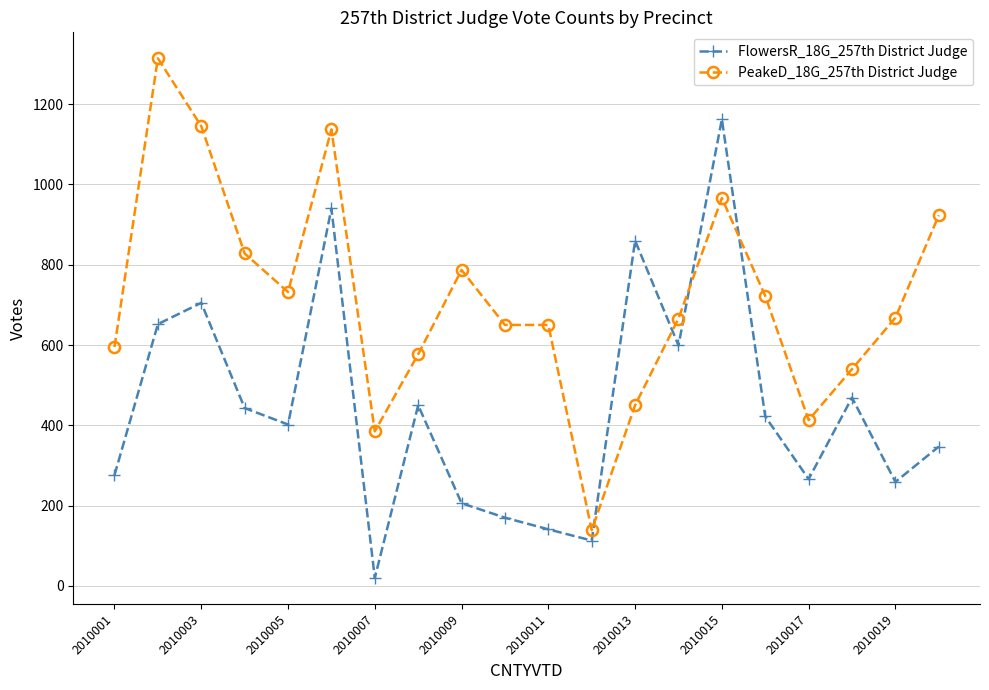

Rank the series by their maximum value, from highest to lowest.

PeakeD_18G_257th District Judge, FlowersR_18G_257th District Judge